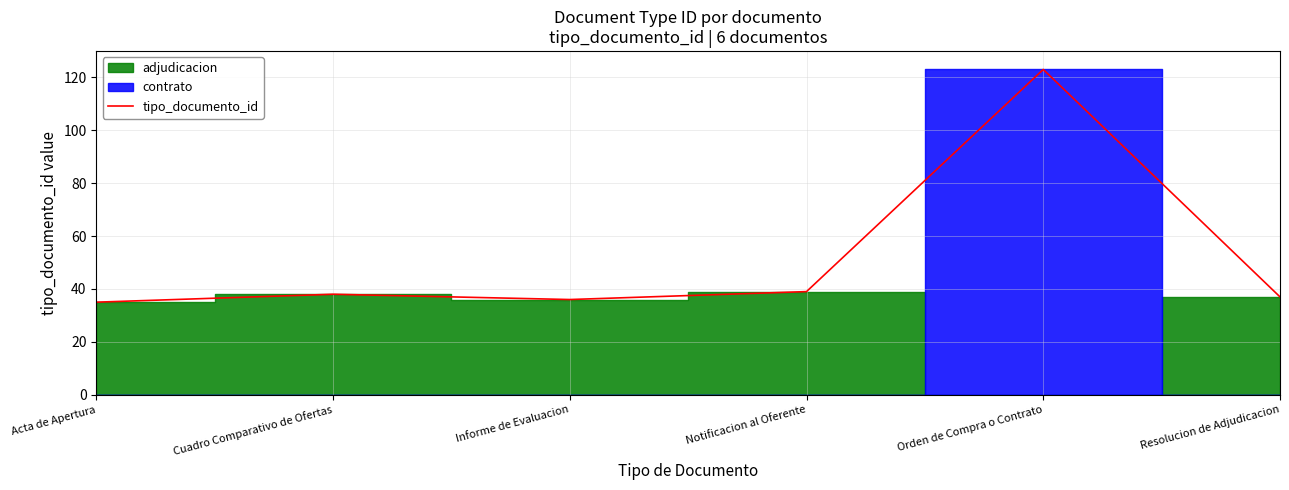

At which category does the data reach its first local valley?

Informe de Evaluacion